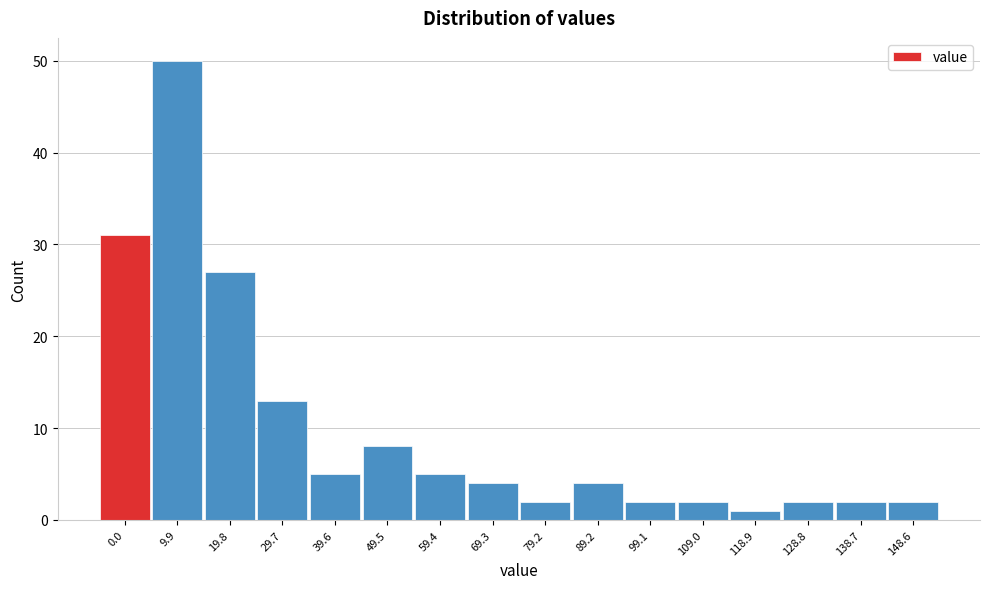

Reading left to right, transcribe all the data shown in this chart.

31	50	27	13	5	8	5	4	2	4	2	2	1	2	2	2